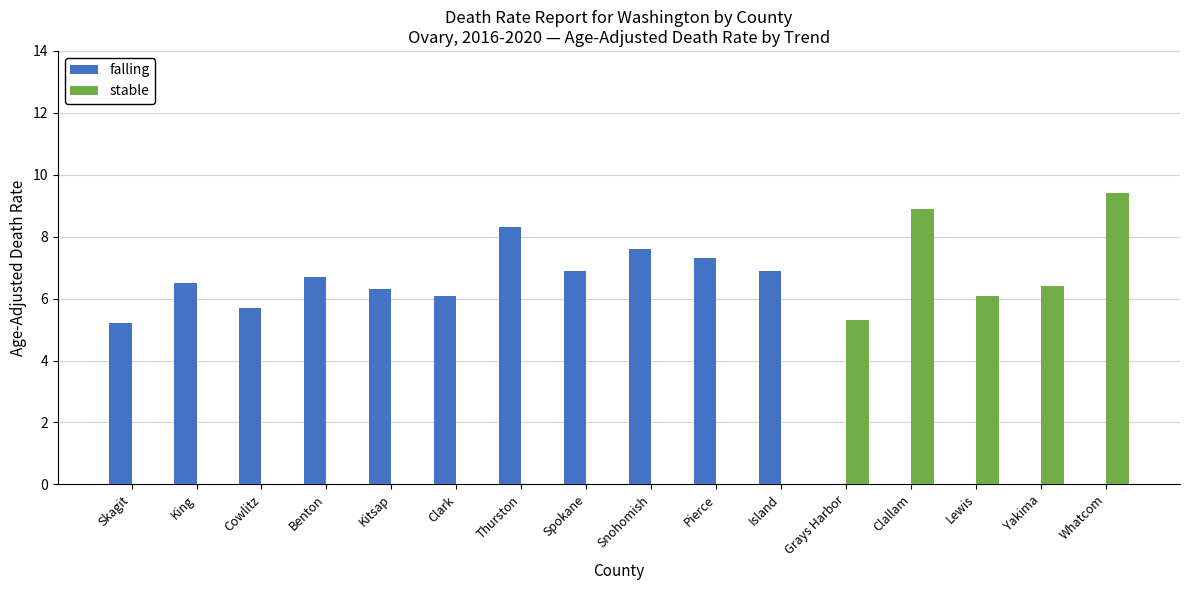

At which label is falling closest to 4?

Skagit